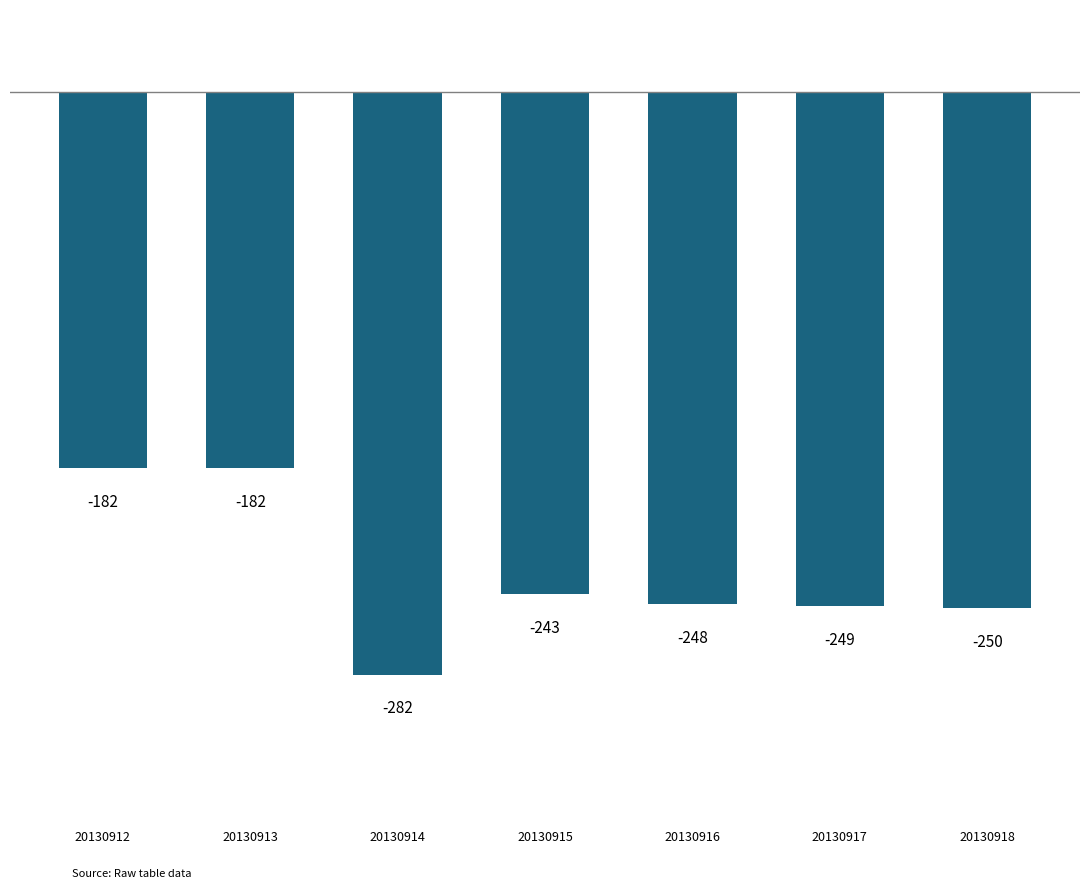

What is the difference between the maximum and minimum values?

100